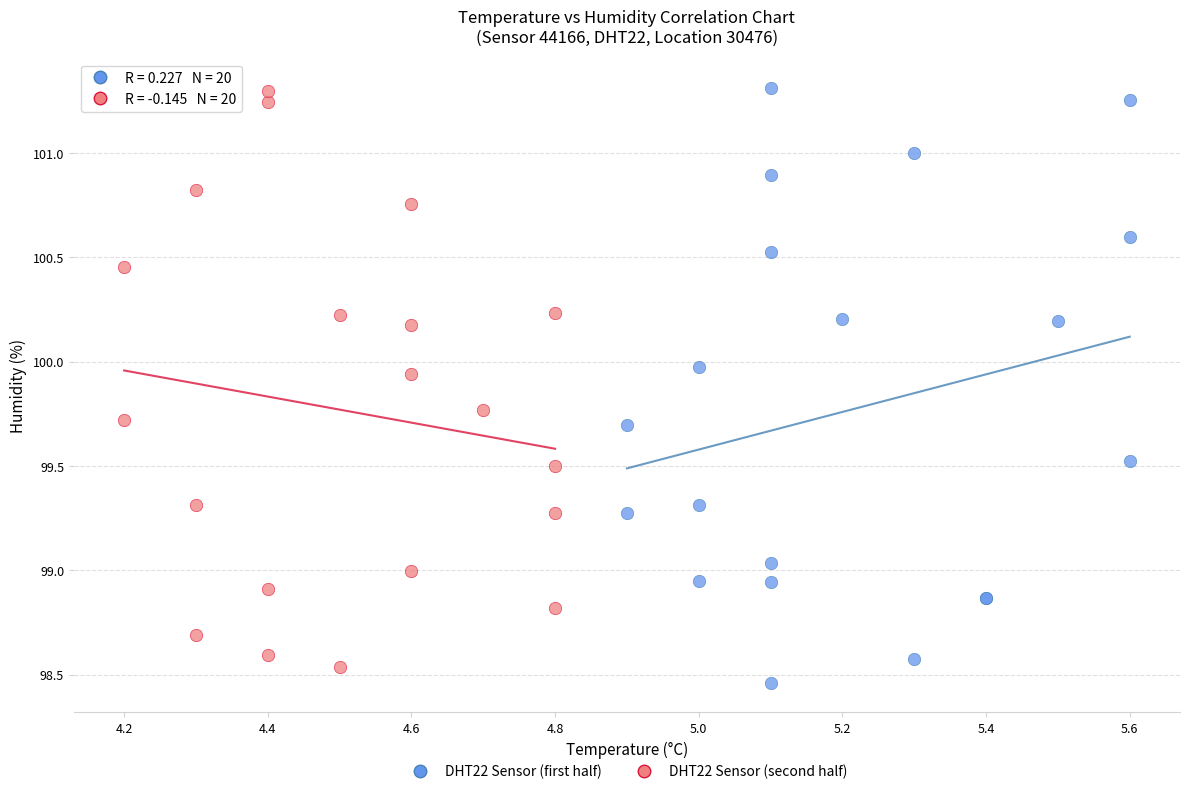

What are all the series names shown in the legend?

DHT22 Sensor (first half), DHT22 Sensor (second half)